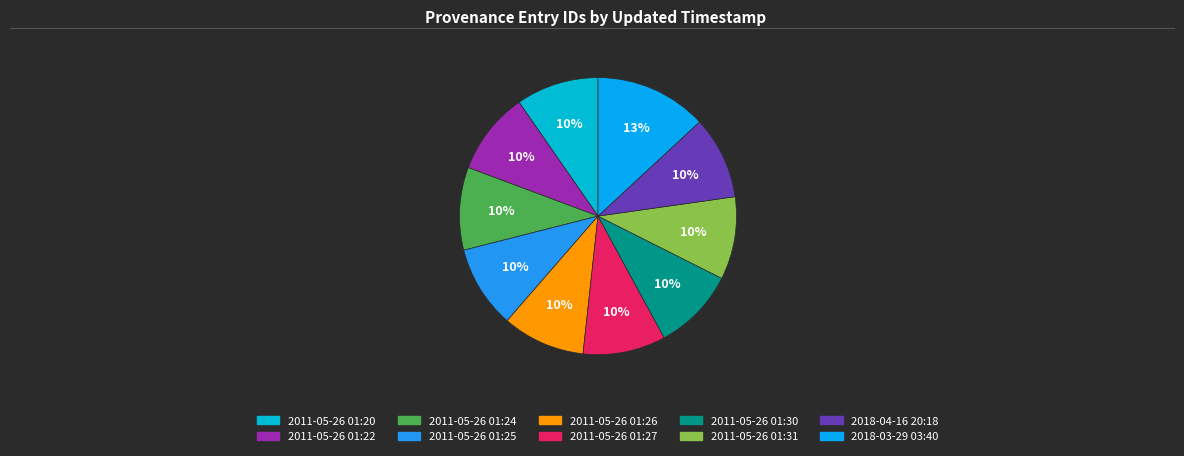

How many segments does this pie chart have?

10